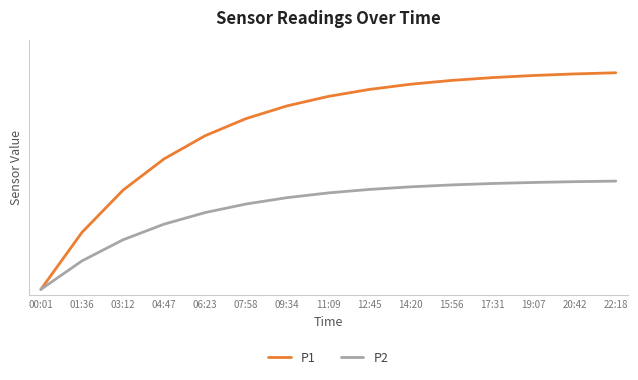

Is it true that P1 equals 1398.5 at 03:12?

False